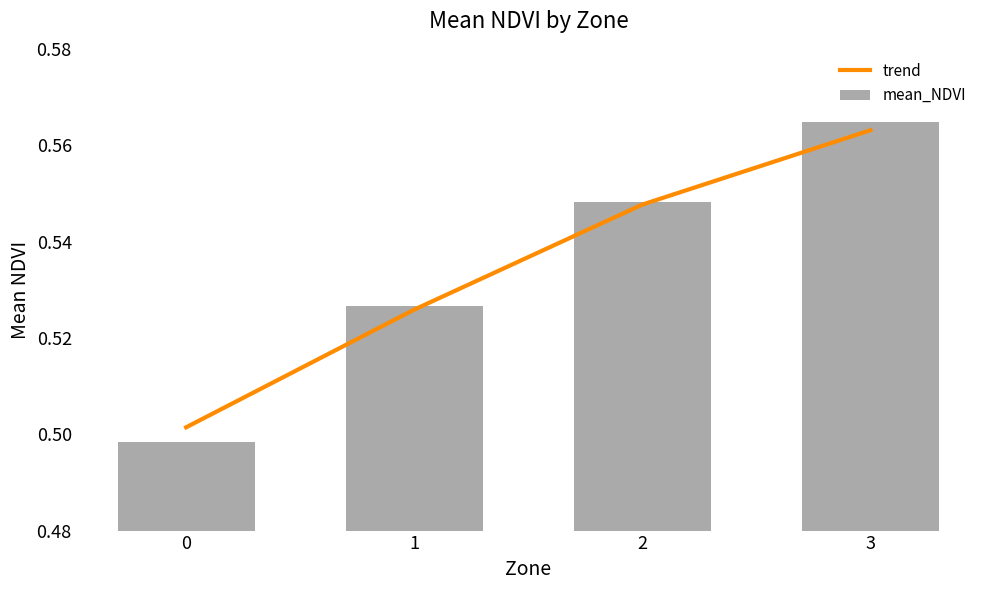

How many groups of bars are there?

4